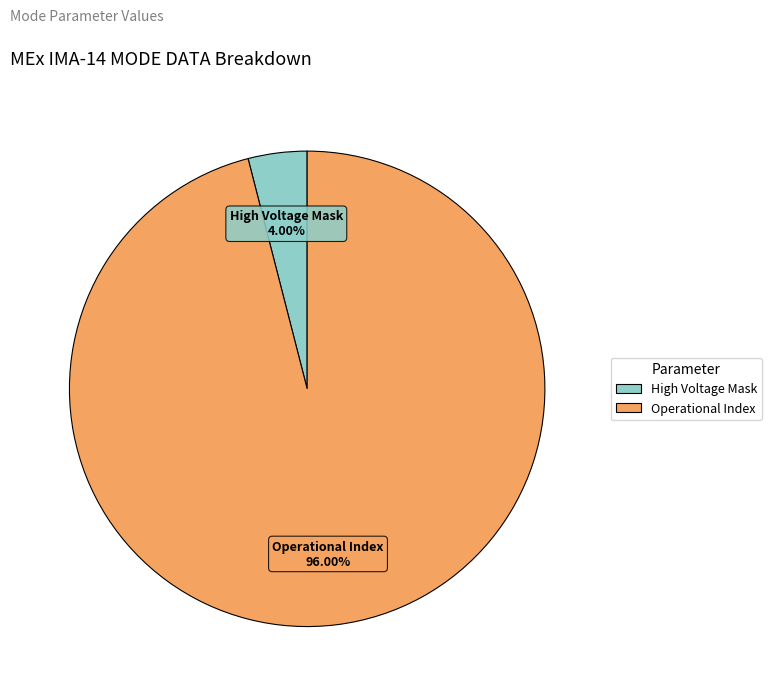

How many slices are in this pie chart?

2